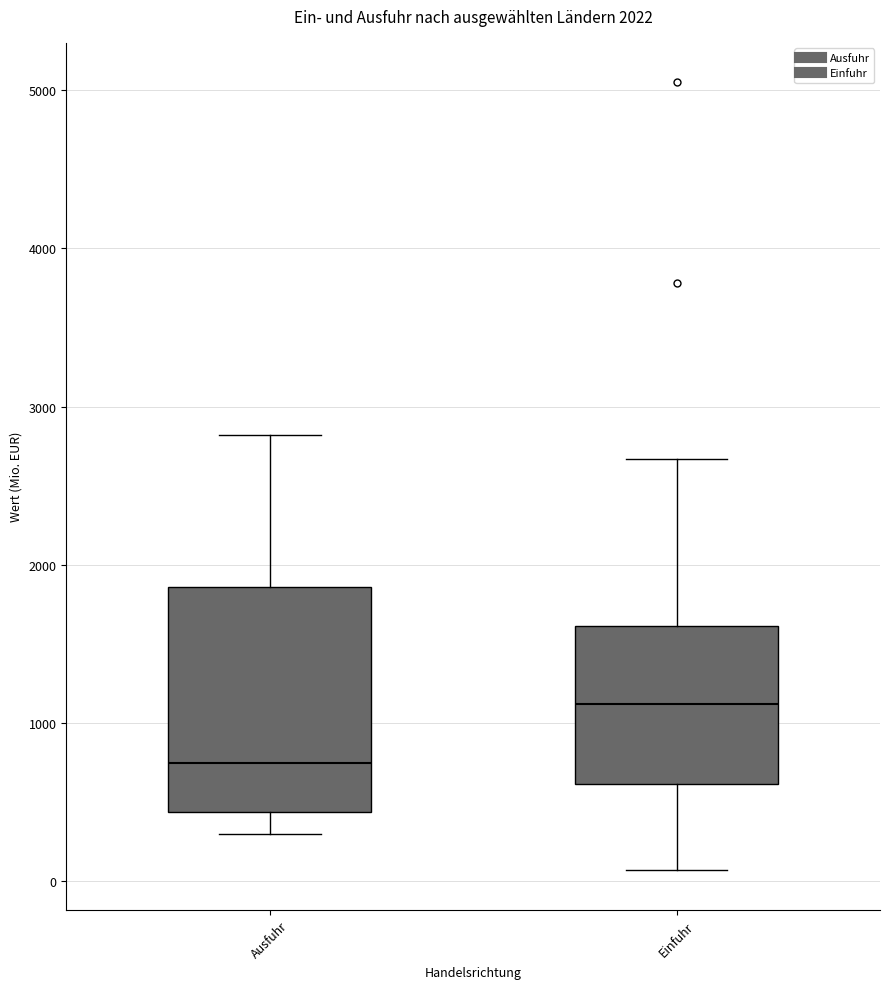

Which box's median line is the highest?

Einfuhr